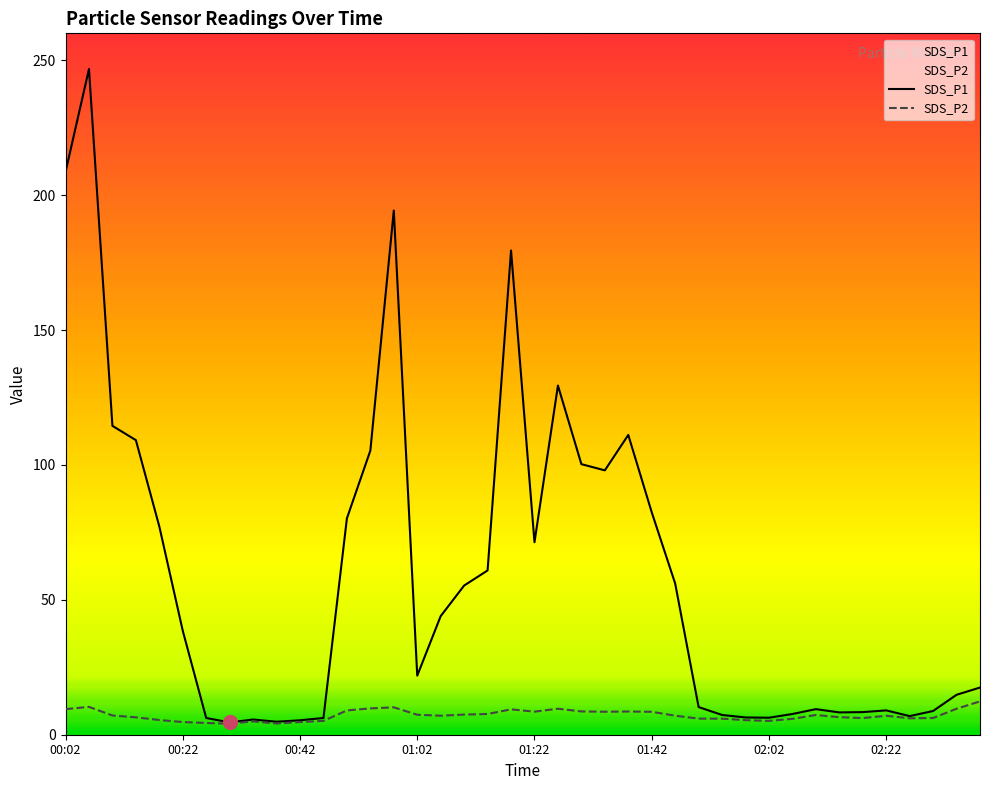

Which label corresponds to the largest value in the chart?

00:06